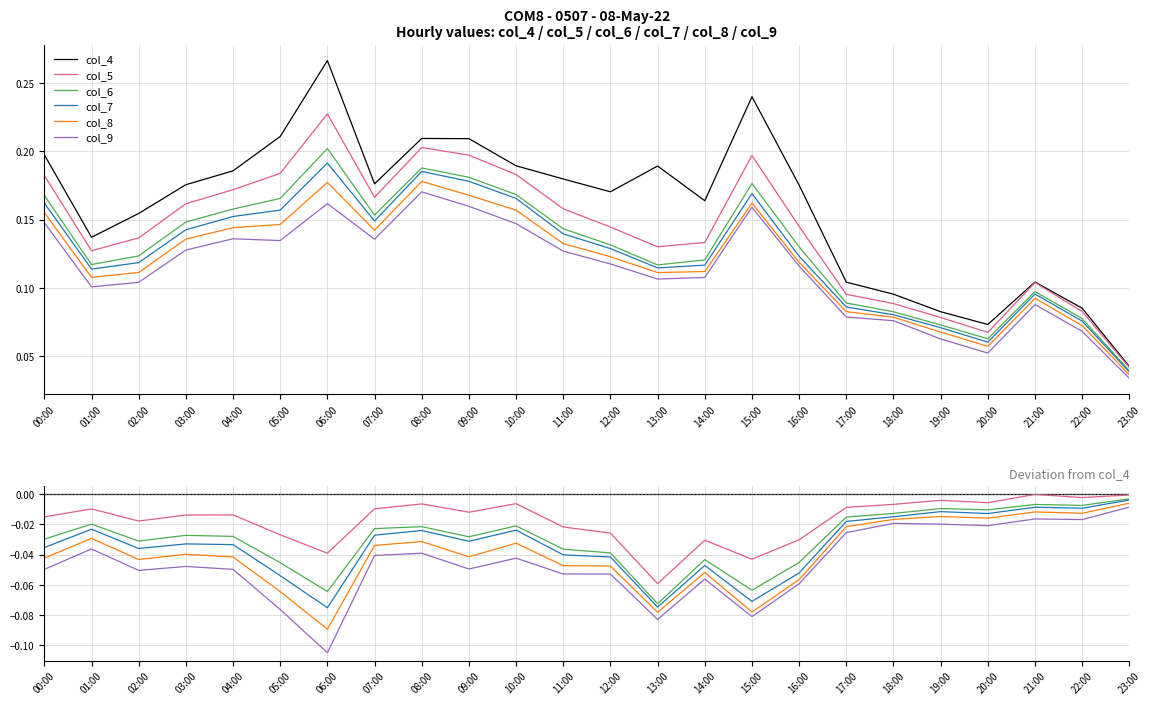

Count the number of categories in the chart.

24